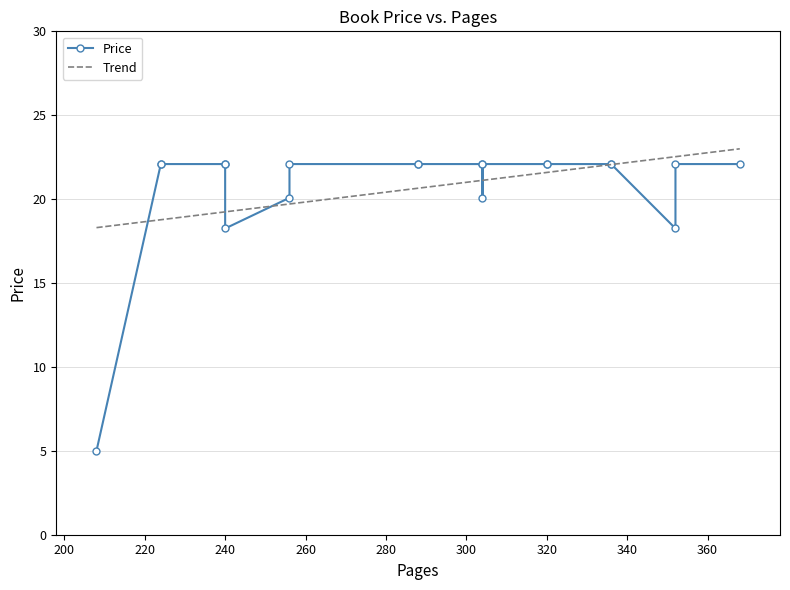

Between 240 and 224, which is larger?

240